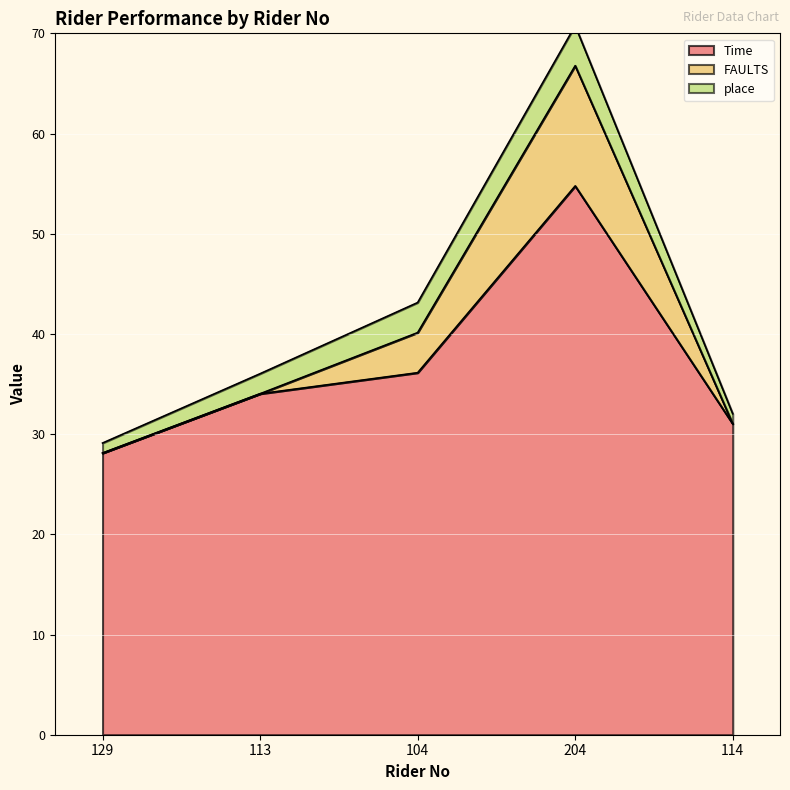

True or false: Time and FAULTS cross at least once.

False